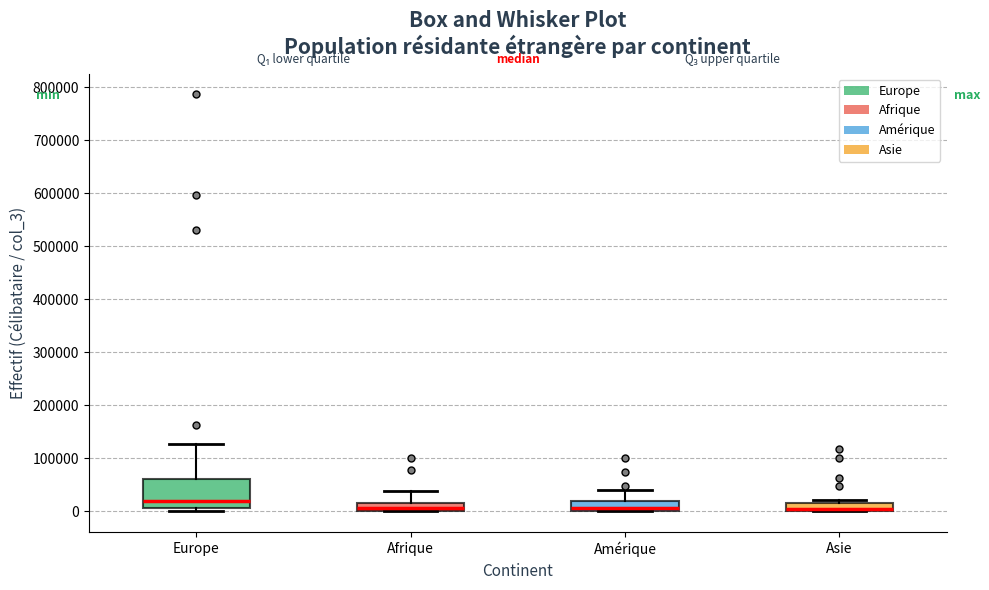

Which box is the tallest, from its lower edge to its upper edge?

Europe